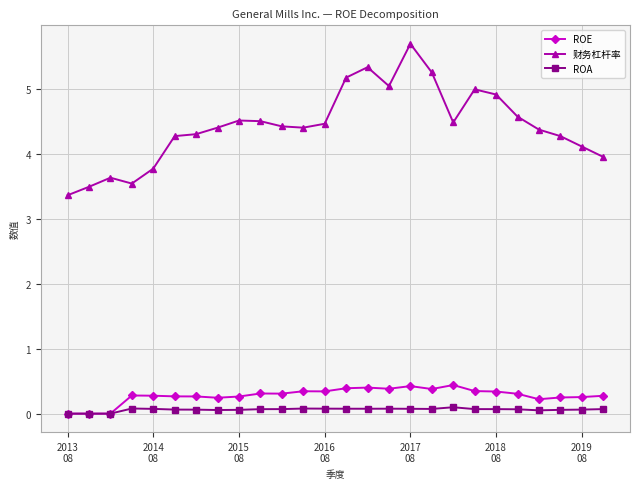

At how many categories does at least one series exceed 3?

26